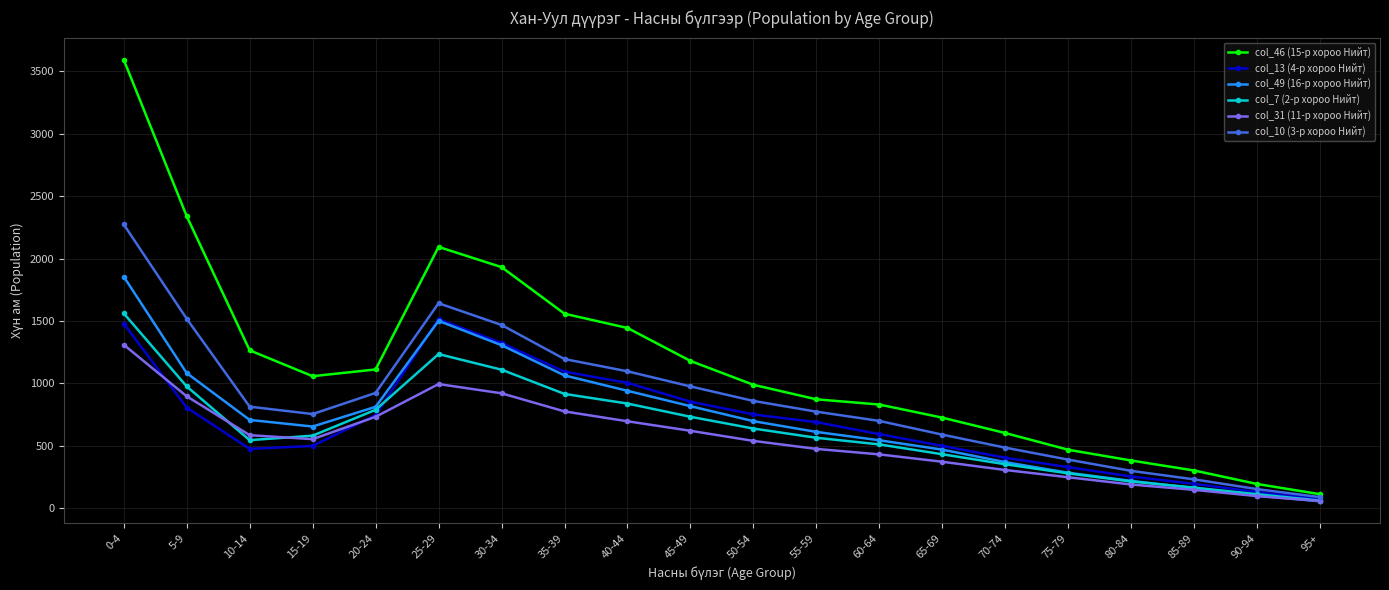

What is the smallest value displayed?

57